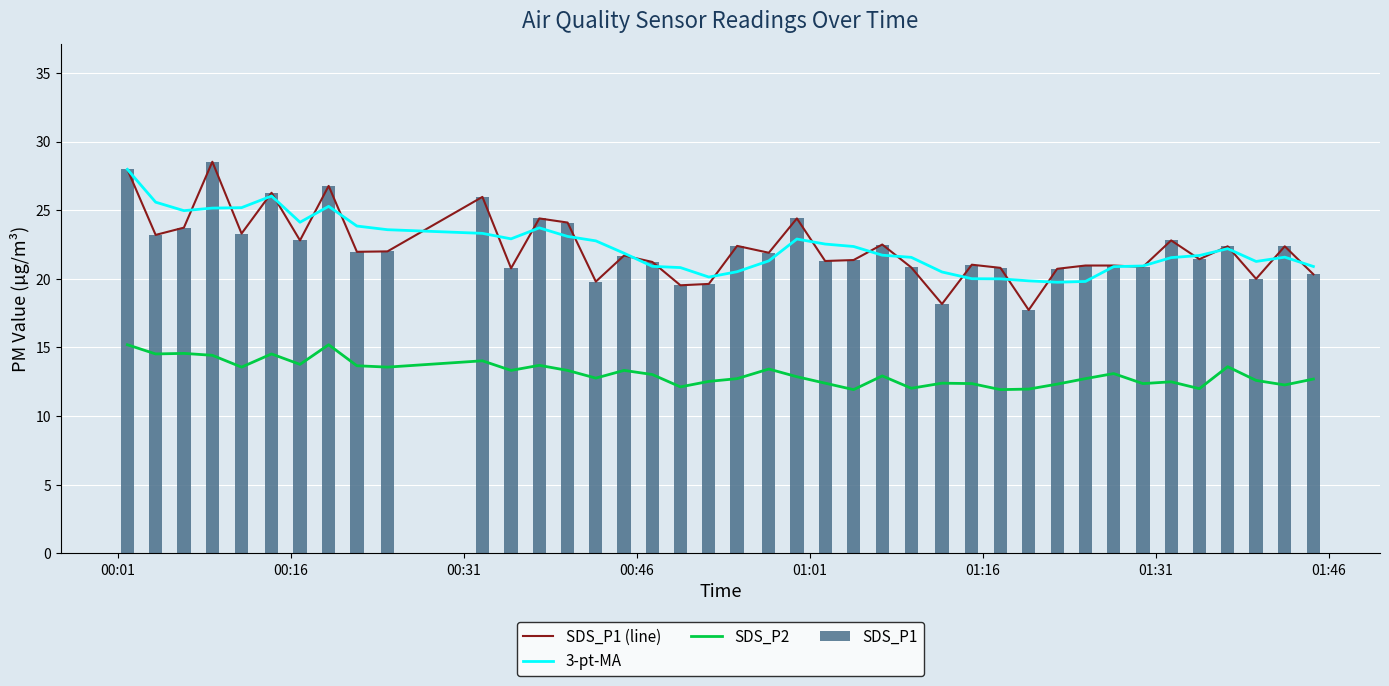

What is the maximum value for SDS_P1?

28.5